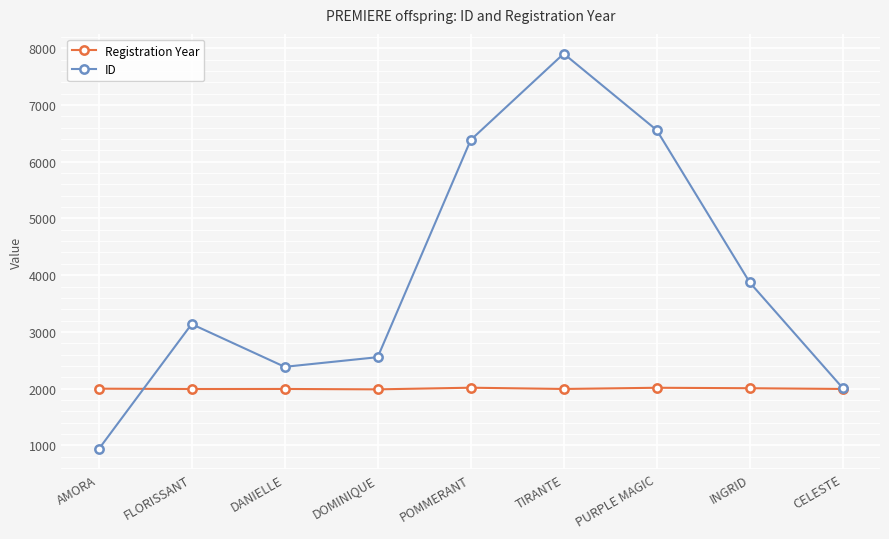

What is the value of the ID point at the 6th from the left?

7903